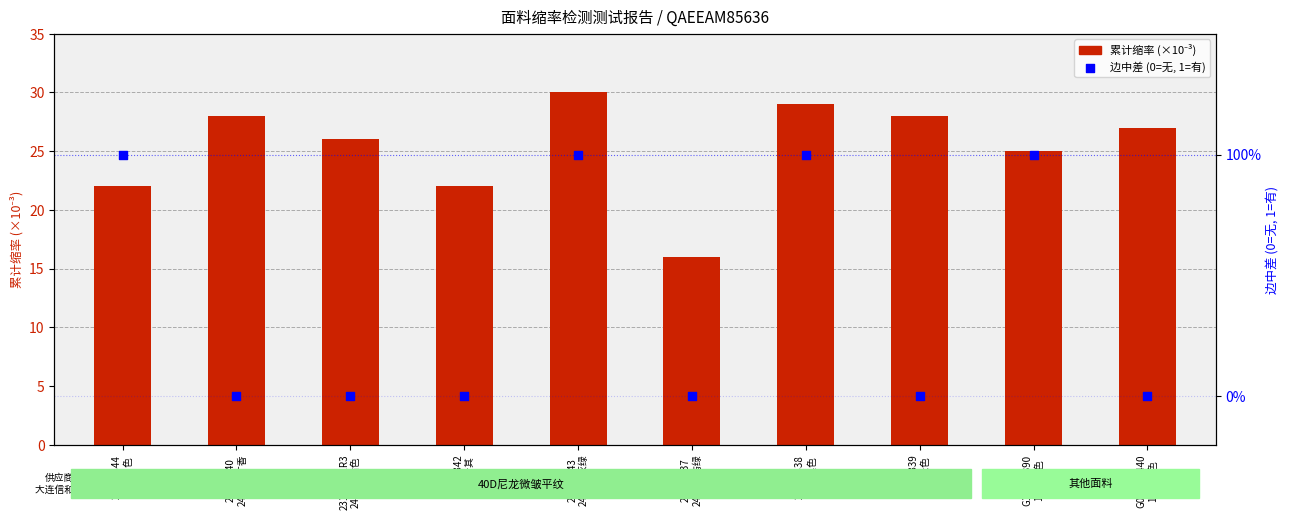

Which series has the largest total across all categories?

cumulative shrinkage (×10⁻³)